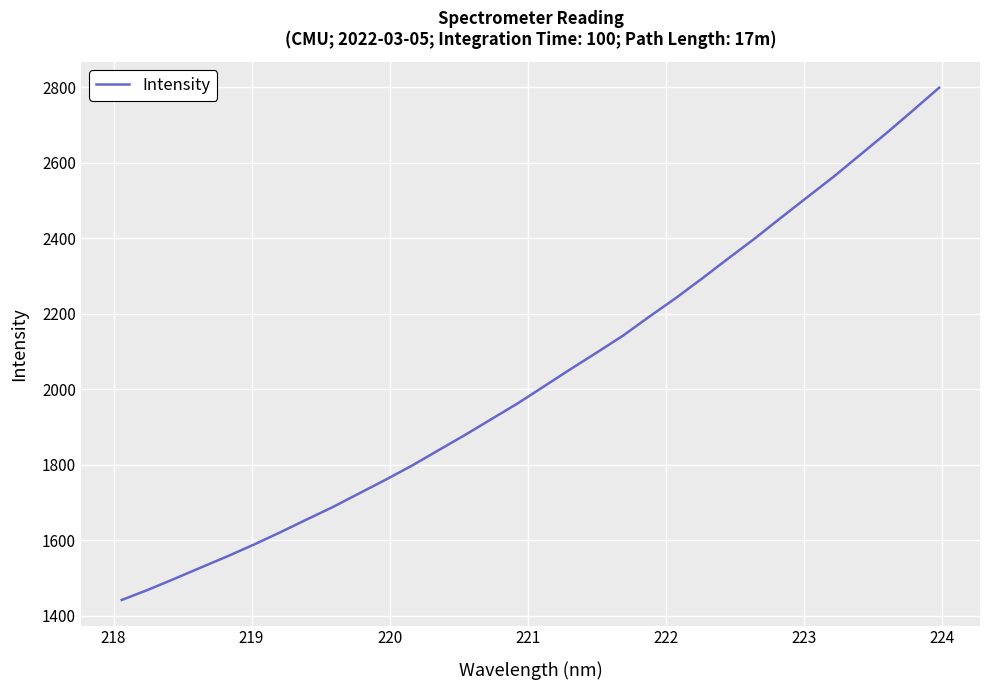

Does the chart have visible grid lines?

Yes